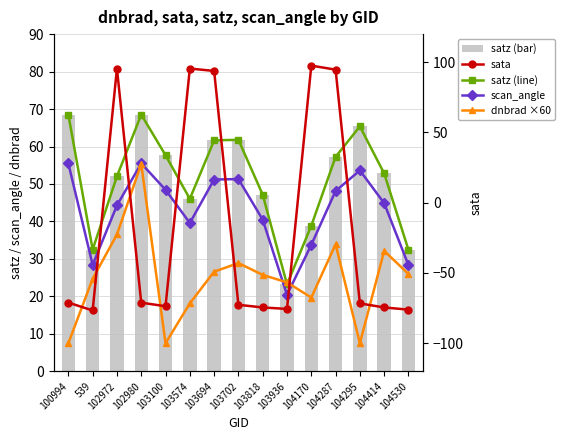

What position from the left is 539?

2